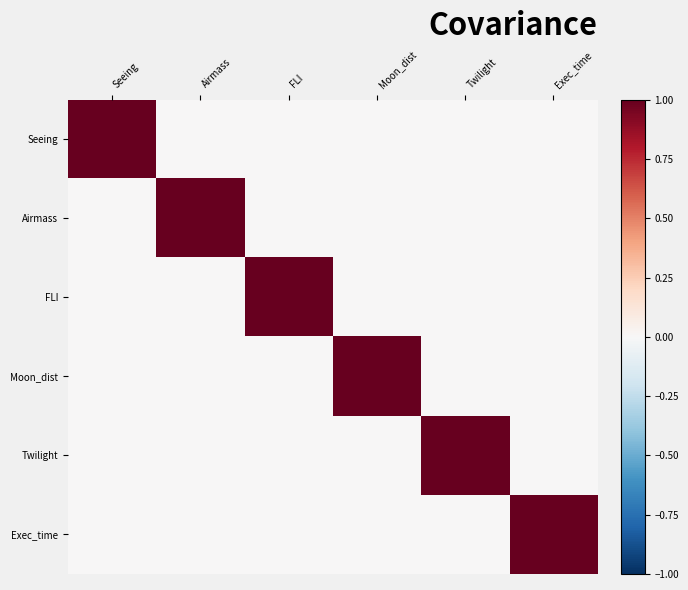

Reading right to left, what are all the values shown in this chart?

Seeing: Exec_time=0.0	Twilight=0.0	Moon_dist=0.0	FLI=0.0	Airmass=0.0	Seeing=1.0
Airmass: Exec_time=0.0	Twilight=0.0	Moon_dist=0.0	FLI=0.0	Airmass=1.0	Seeing=0.0
FLI: Exec_time=0.0	Twilight=0.0	Moon_dist=0.0	FLI=1.0	Airmass=0.0	Seeing=0.0
Moon_dist: Exec_time=0.0	Twilight=0.0	Moon_dist=1.0	FLI=0.0	Airmass=0.0	Seeing=0.0
Twilight: Exec_time=0.0	Twilight=1.0	Moon_dist=0.0	FLI=0.0	Airmass=0.0	Seeing=0.0
Exec_time: Exec_time=1.0	Twilight=0.0	Moon_dist=0.0	FLI=0.0	Airmass=0.0	Seeing=0.0